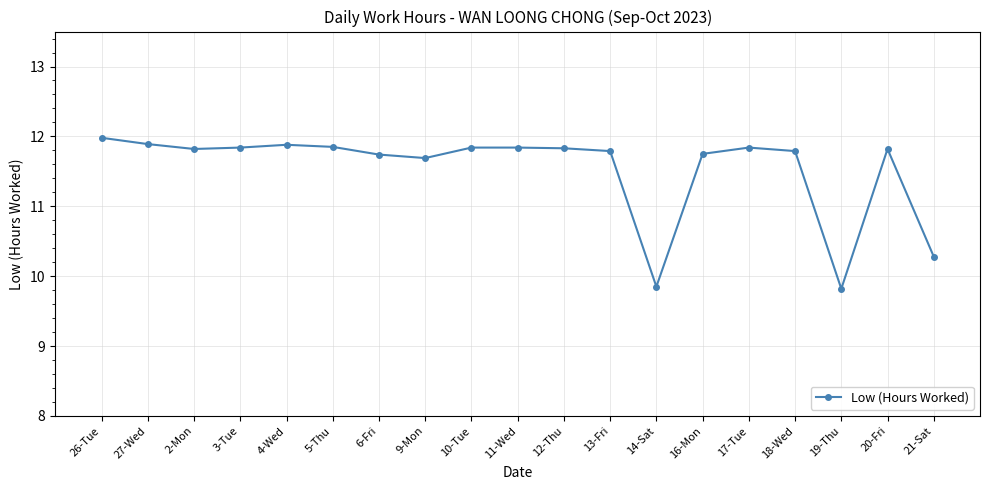

True or false: the data shows 11.7 at 9-Mon.

True